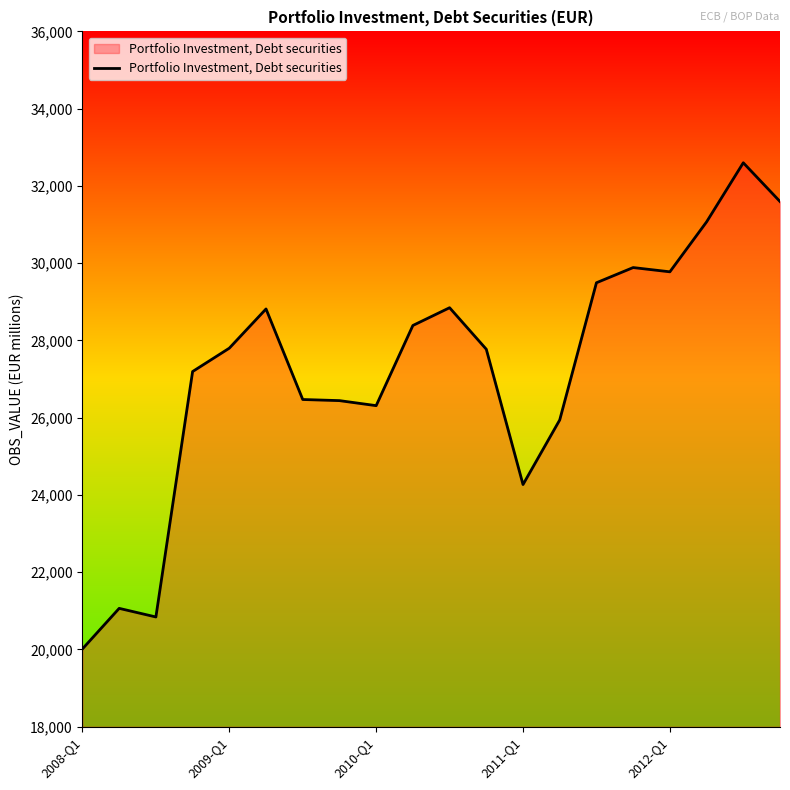

What is the average value?

27229.2